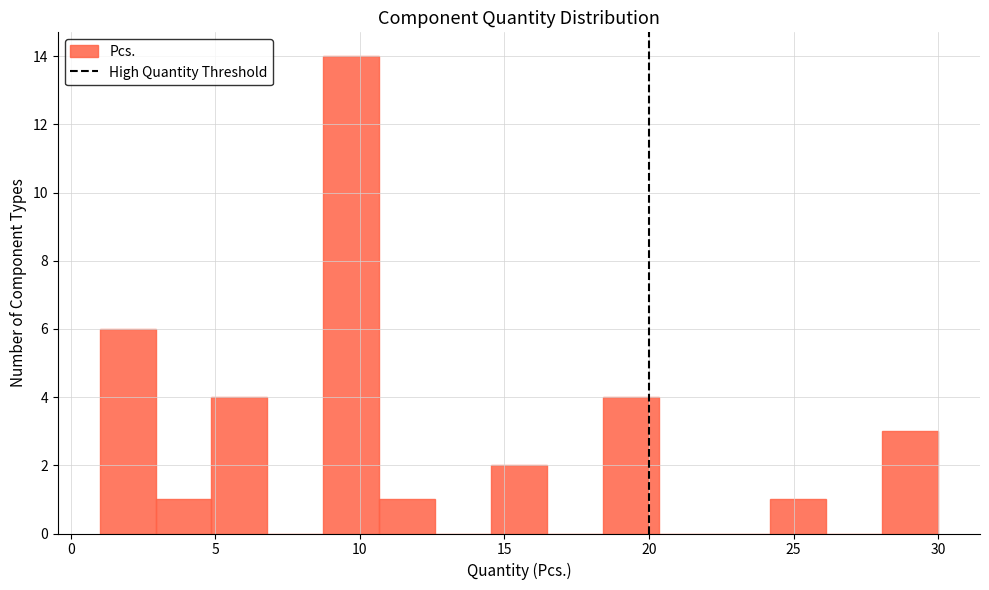

Around what value on the x-axis is the tallest bar? Give the approximate position of its centre, as read against the axis.

9.5